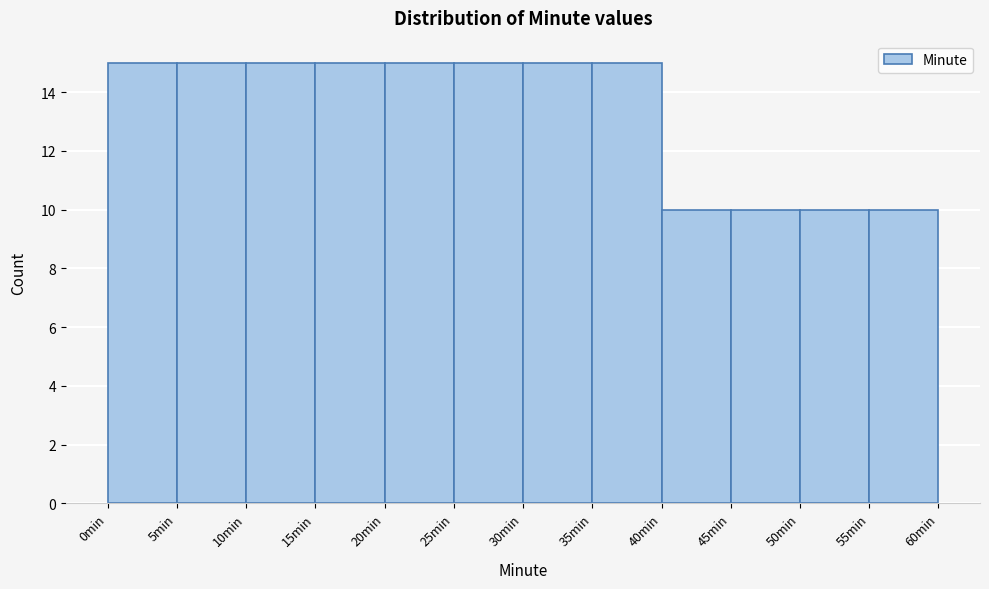

How tall is the bar that spans 30 to 35 on the x-axis? The values are not printed on the chart, so give them approximately, as read against the axis.

15